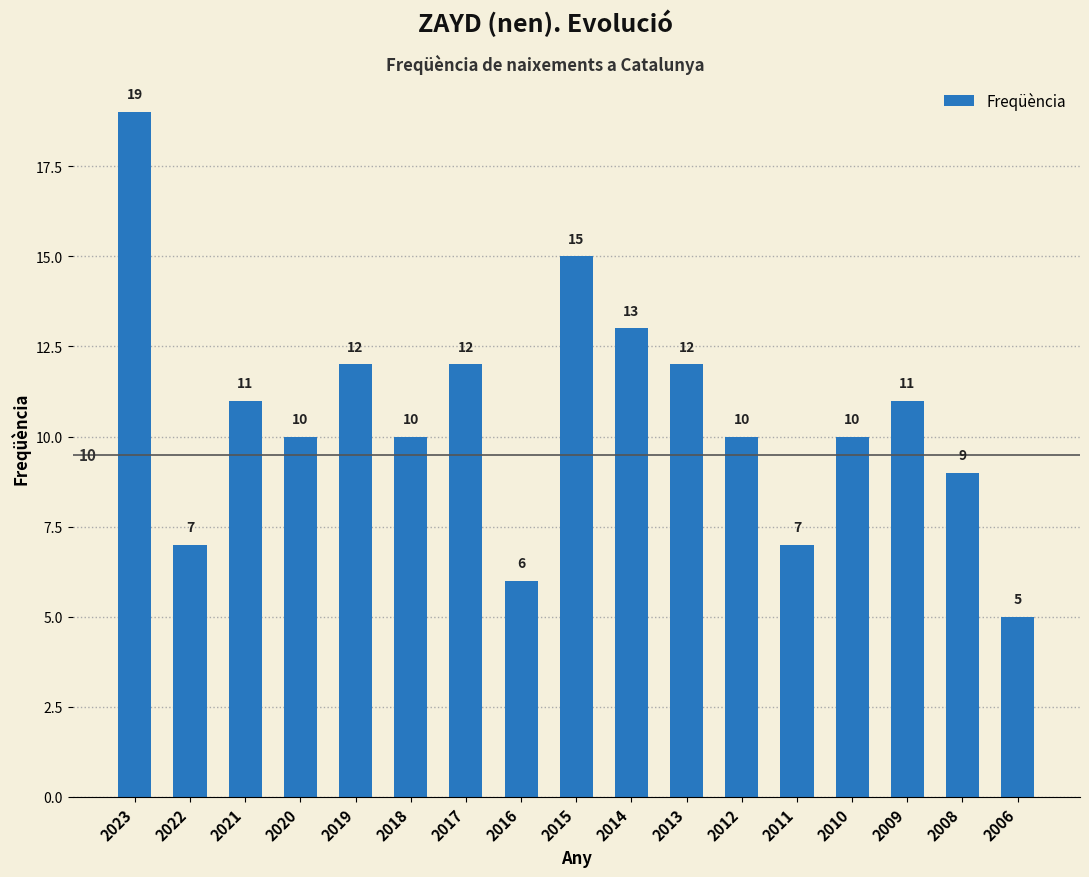

What is the difference between the values at 2013 and 2020?

2